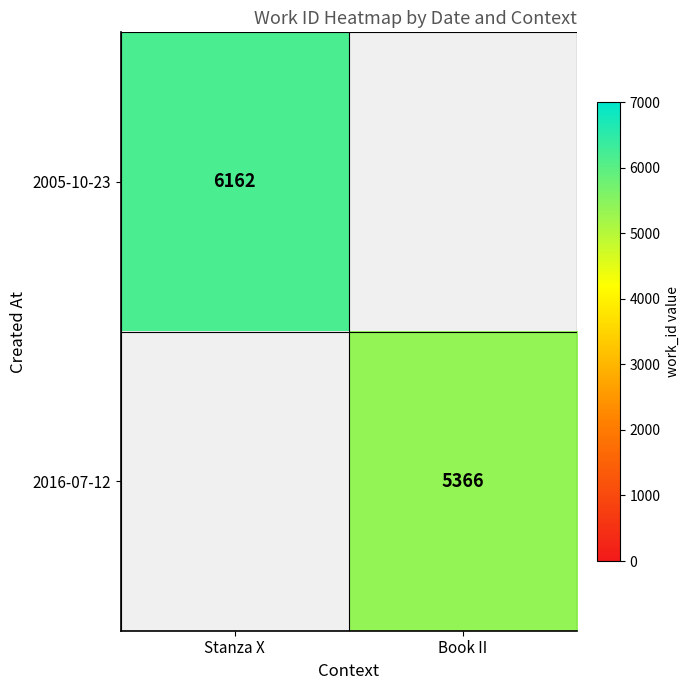

Which has a higher value, Book II or Stanza X?

Stanza X